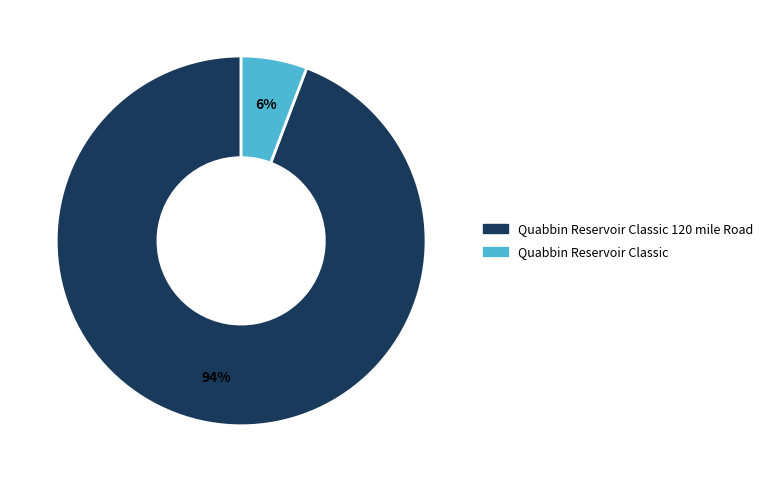

Is there any slice that represents more than half of the pie?

Yes